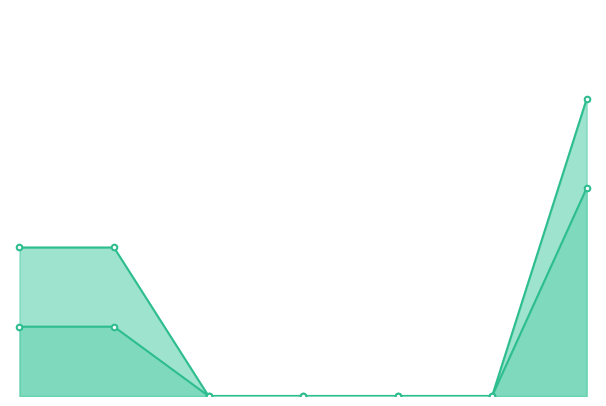

What is the spread (max minus min) of values at 1?

26.7